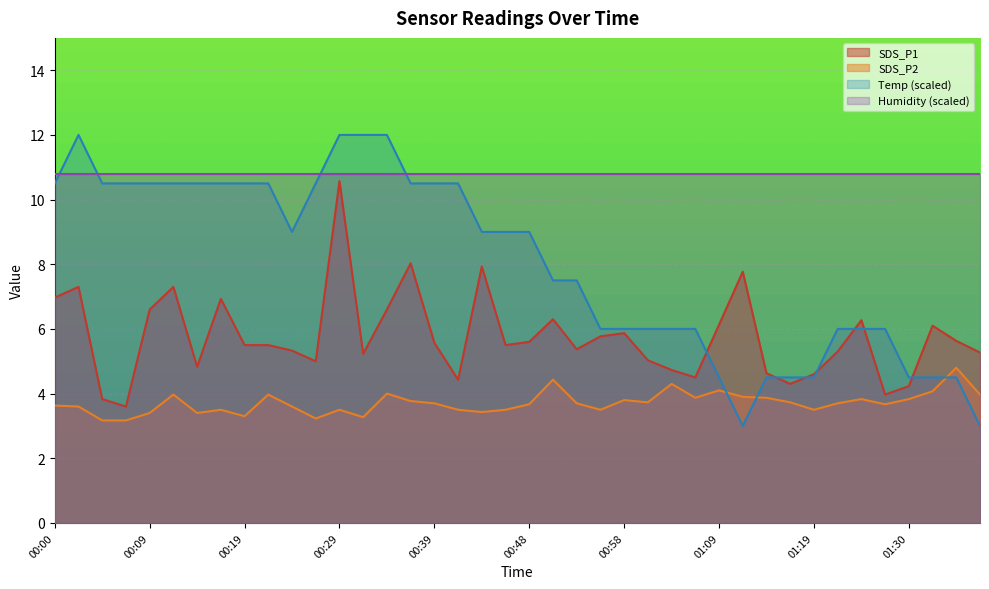

What is the difference between the highest and lowest values at 00:00?

7.2